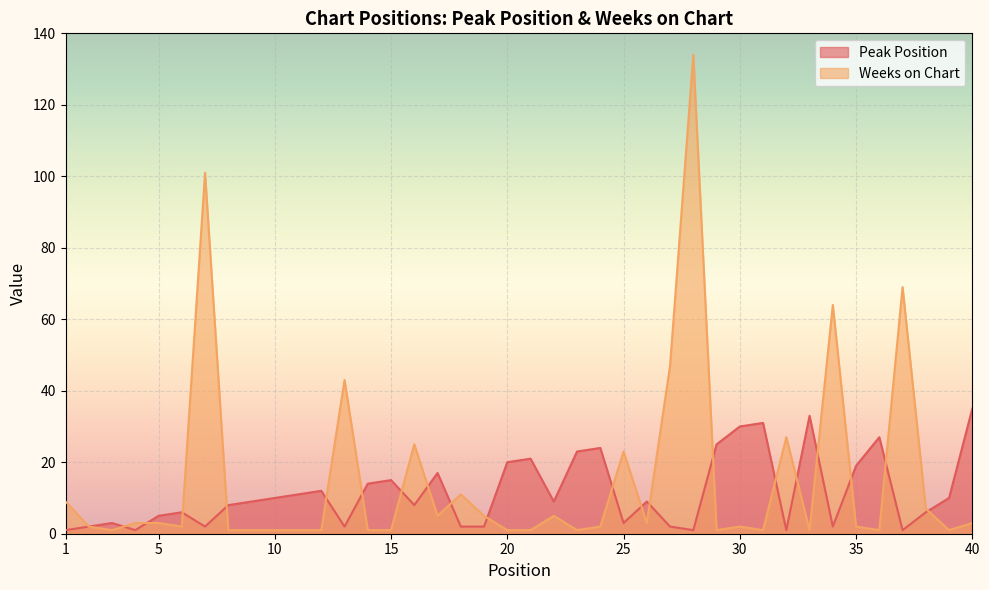

What is the spread (max minus min) of values at 17?

12